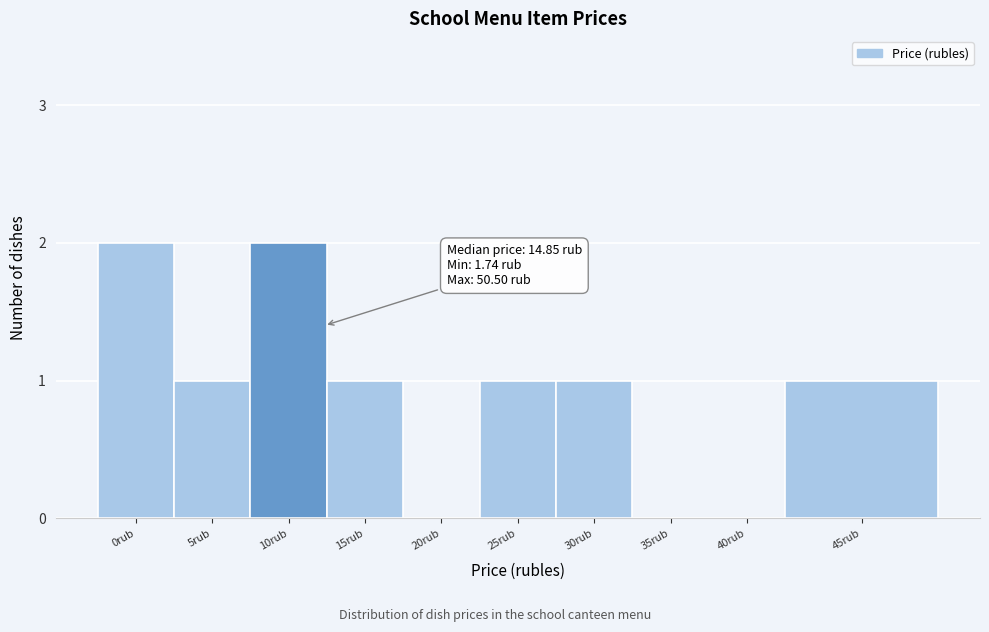

Reading left to right, transcribe all the data shown in this chart.

0rub=2	5rub=1	10rub=2	15rub=1	20rub=0	25rub=1	30rub=1	35rub=0	40rub=0	45rub=1